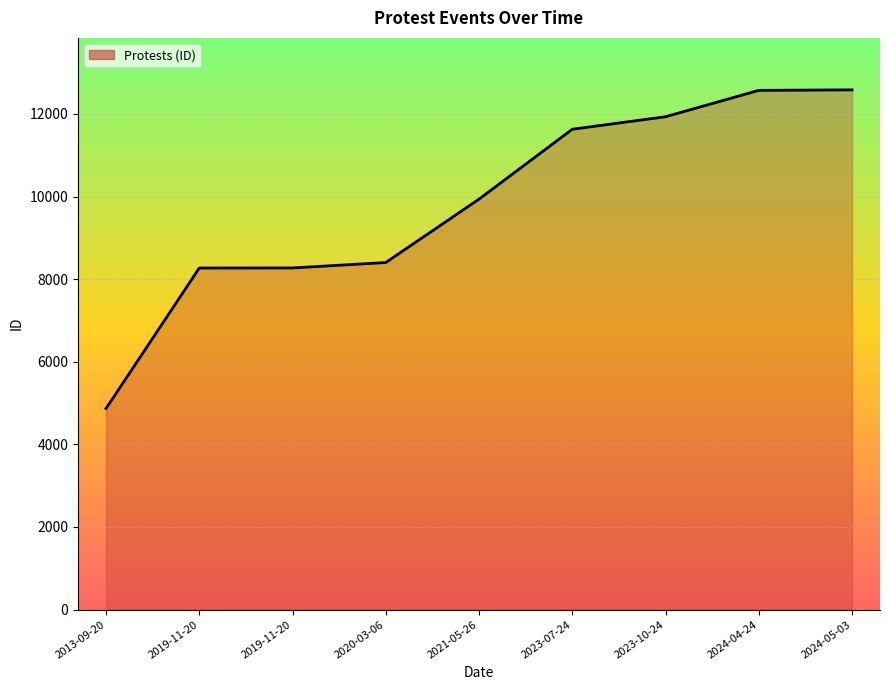

Does the chart display data point markers on the line(s)?

No